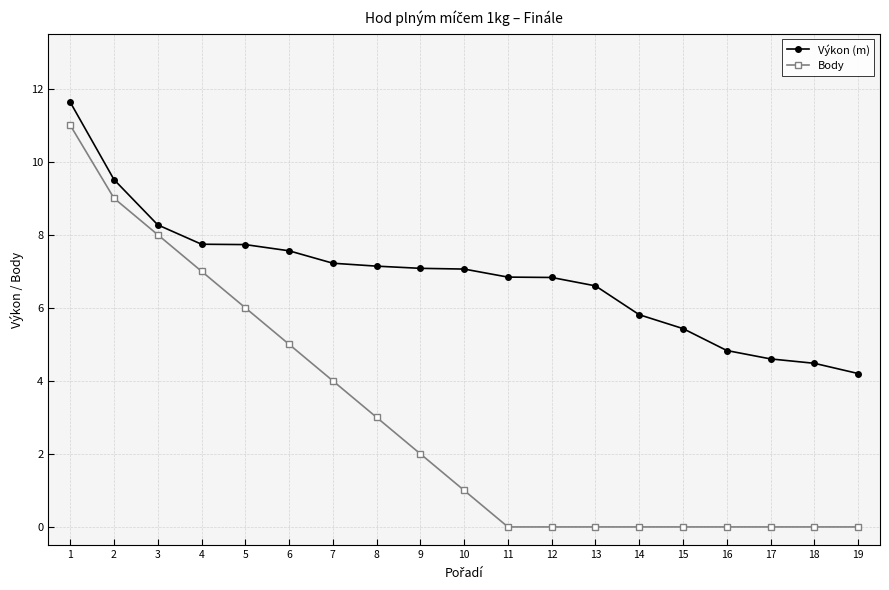

True or false: Body and Výkon (m) cross at least once.

False